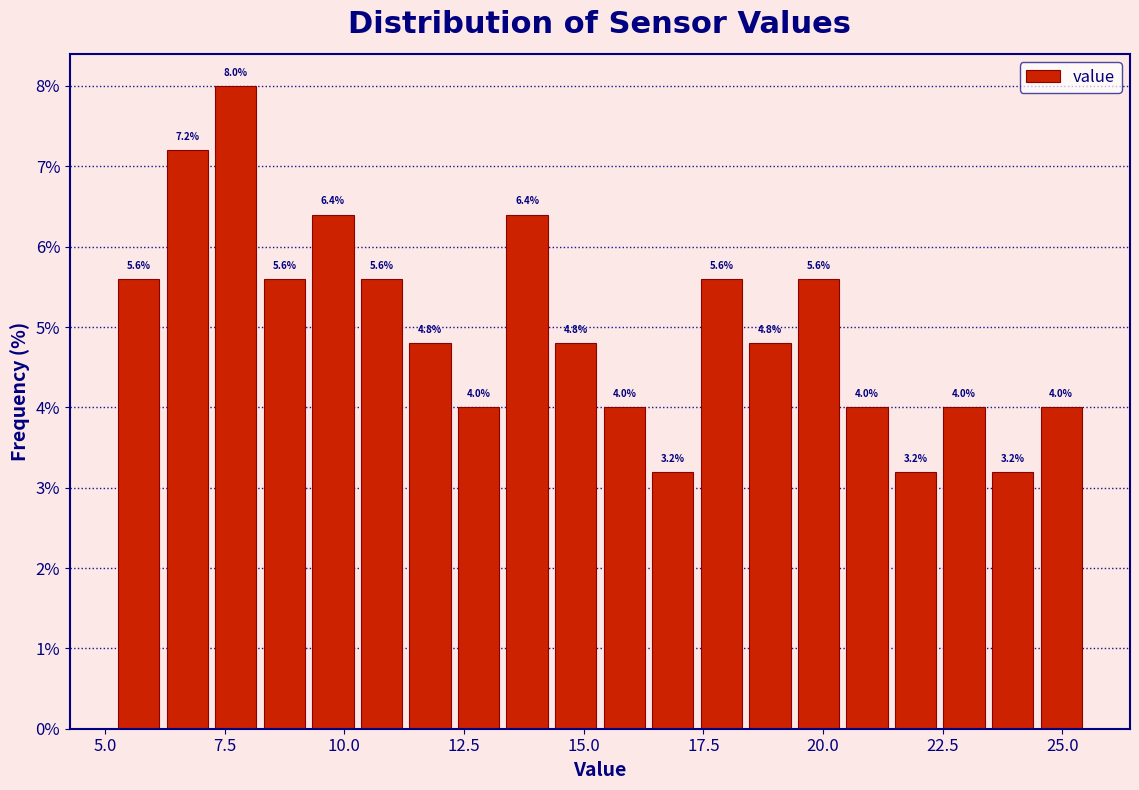

Around what value on the x-axis is the tallest bar? Give the approximate position of its centre, as read against the axis.

7.5